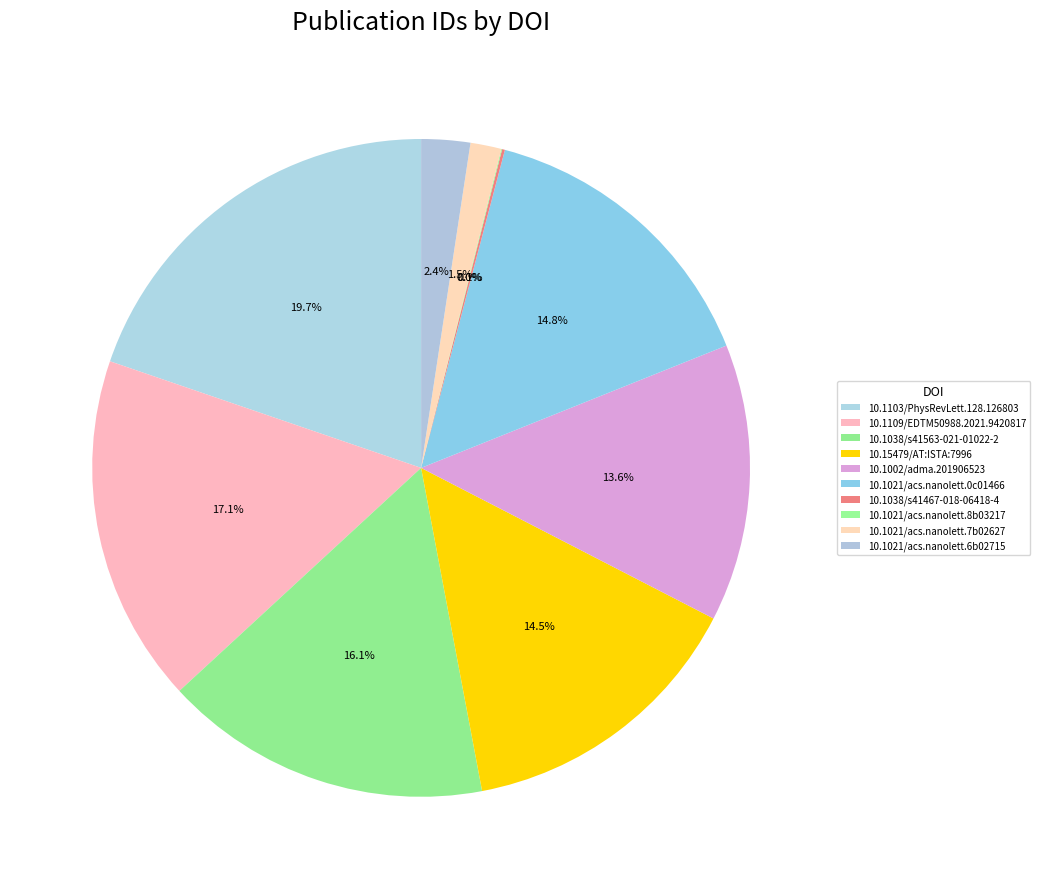

Which slice is the smallest?

10.1021/acs.nanolett.8b03217